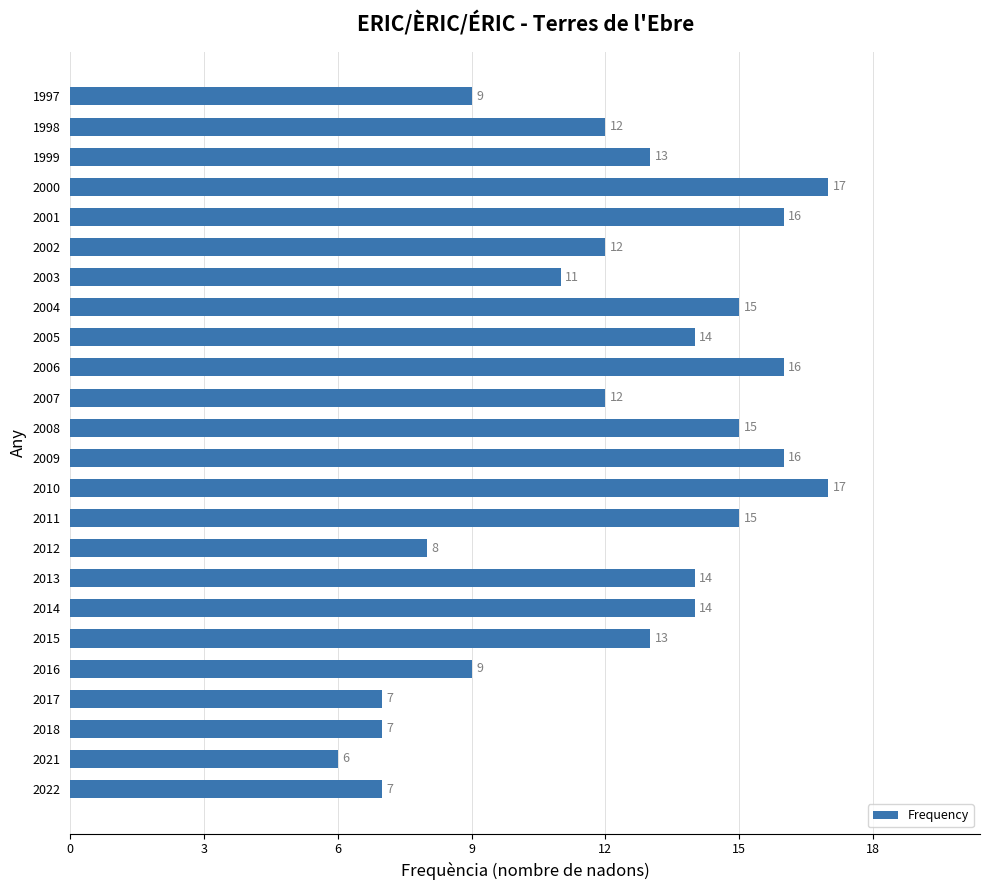

Reading bottom to top, list all the values displayed in this chart.

7	6	7	7	9	13	14	14	8	15	17	16	15	12	16	14	15	11	12	16	17	13	12	9